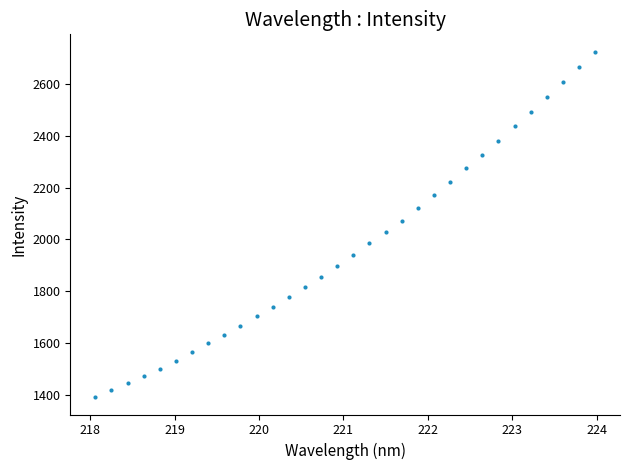

What is the range of Y values (max minus min)?

1336.5